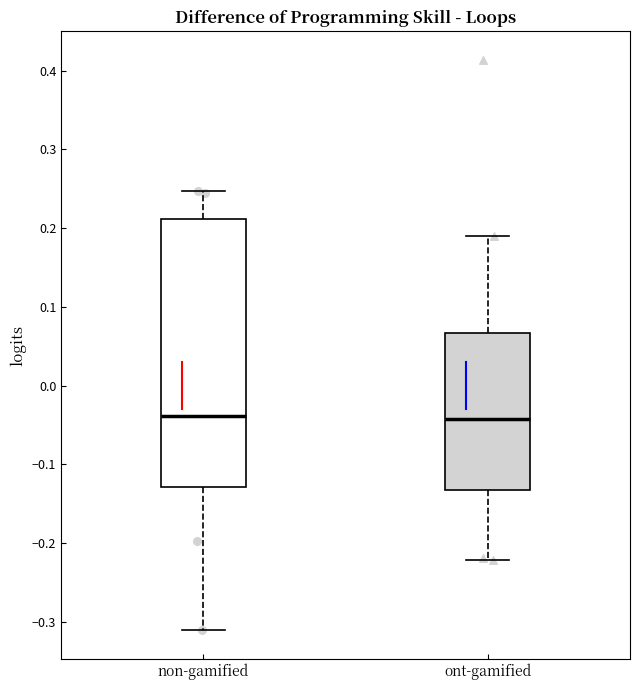

Reading left to right, transcribe this box plot: for each box, give where its median line is, the range the box spans, and where its two whiskers end, as read against the y-axis. The values are not printed on the chart, so give them approximately, as read against the axis.

non-gamified: median -0.04, box -0.13 to 0.21, whiskers -0.31 to 0.25
ont-gamified: median -0.04, box -0.13 to 0.07, whiskers -0.22 to 0.19